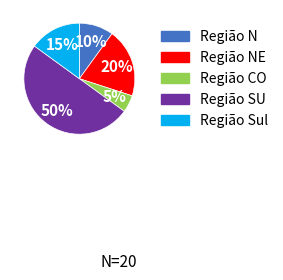

To the nearest percent, what is the difference between the largest and smallest slice percentages?

45%